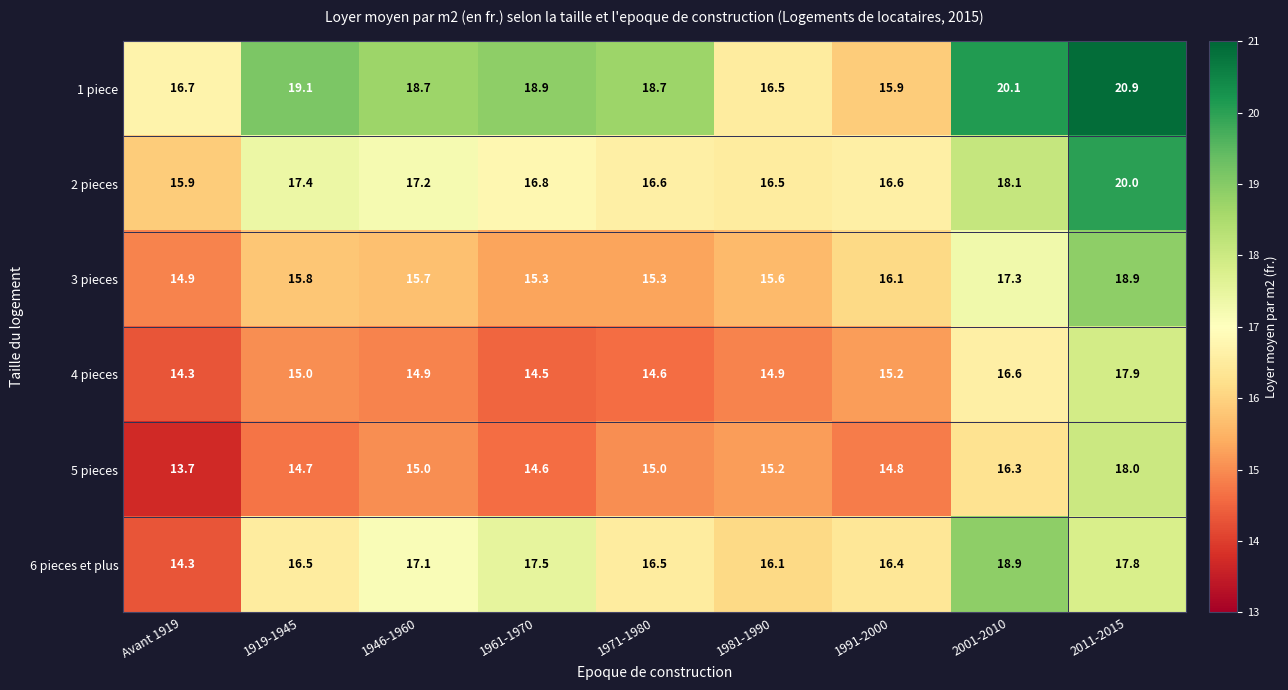

Count the number of data series in this chart.

6